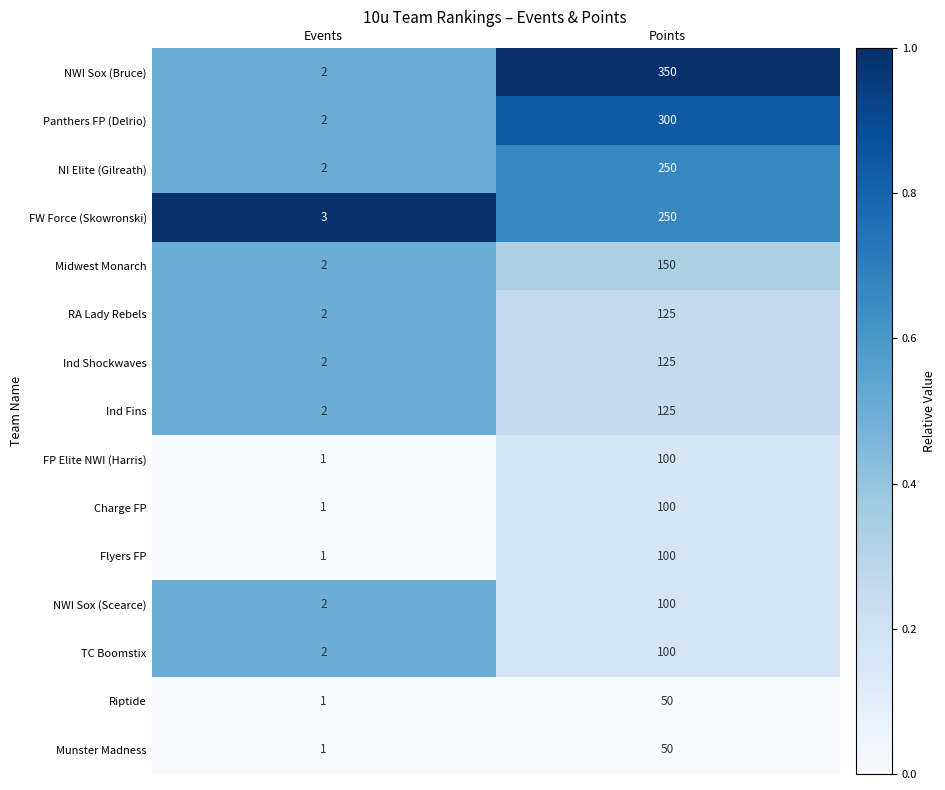

The value of Riptide at Points is 50. True or false?

True